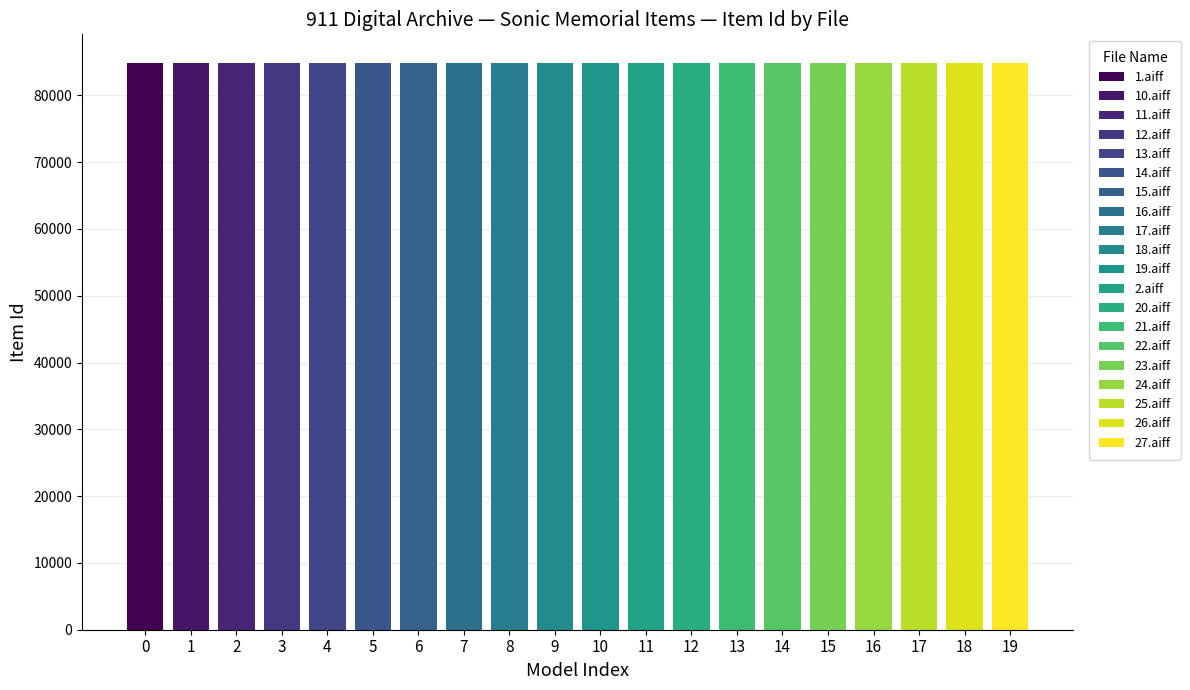

What is the value of the 8th bar from the left?

84840